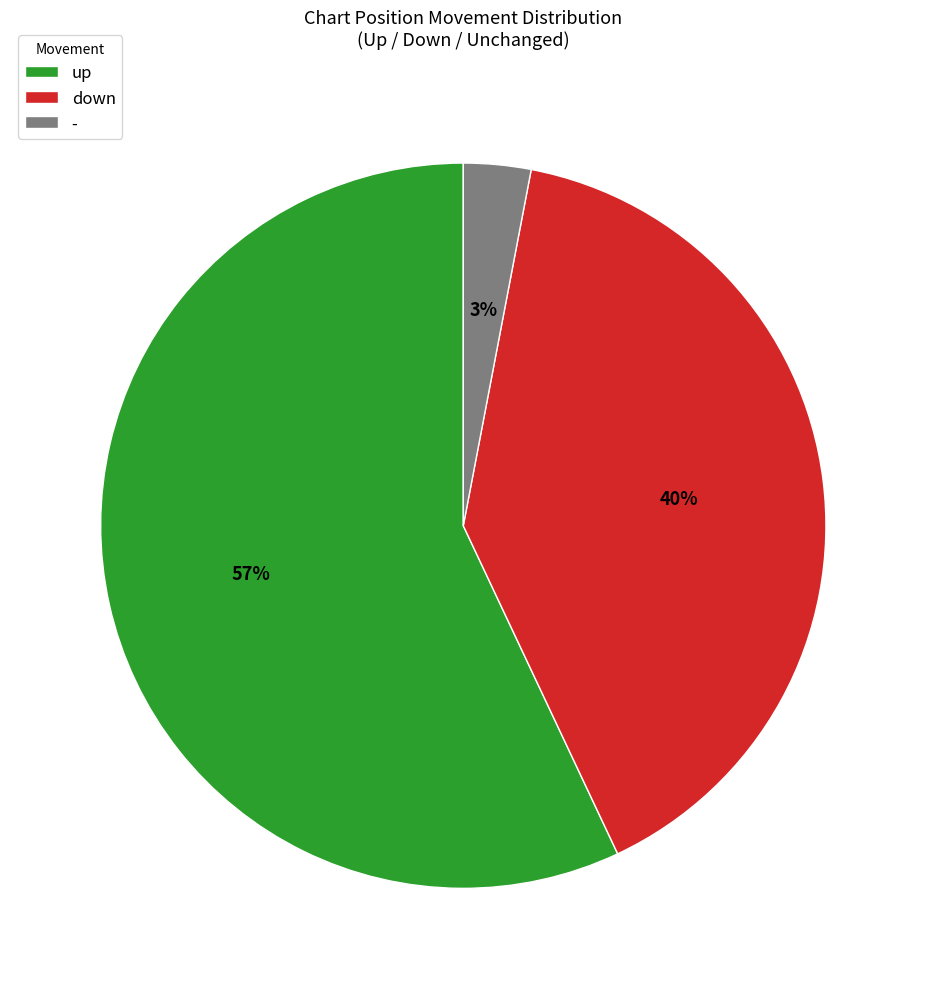

To the nearest percent, what is the combined percentage of up and down?

97%